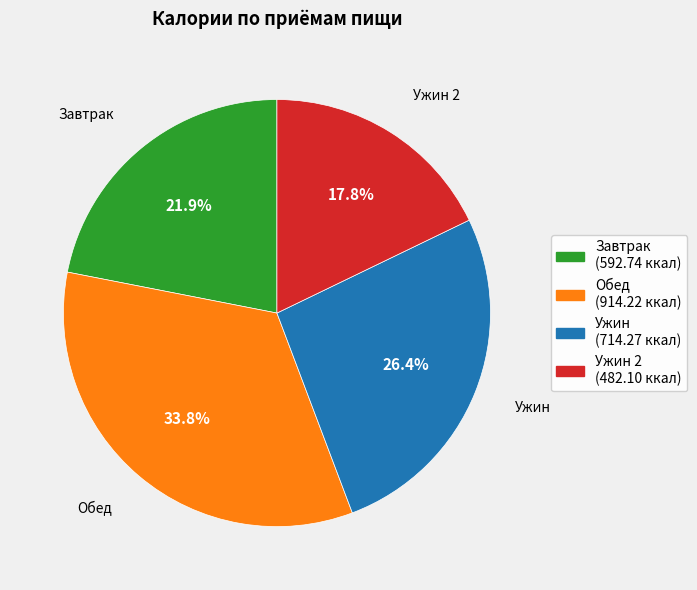

What percentage is the Обед slice, to the nearest percent?

34%